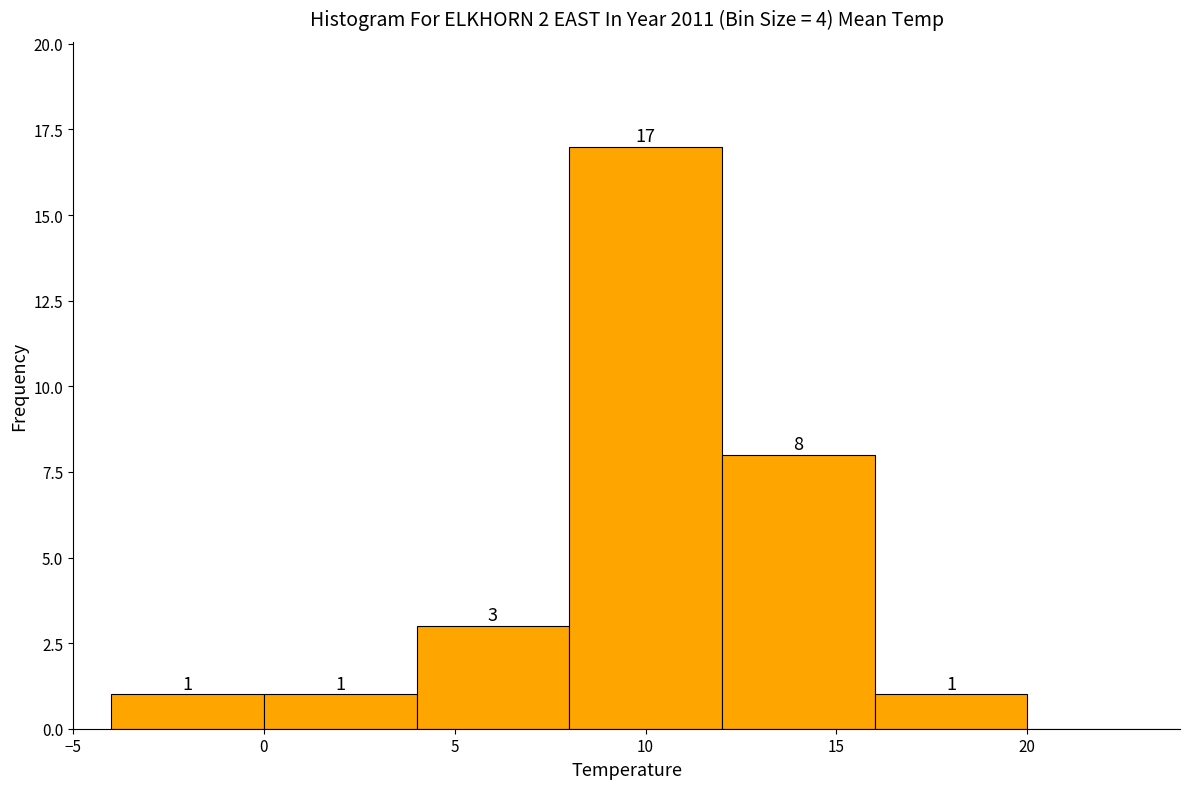

Over which range of the x-axis is the bar tallest?

8 to 12